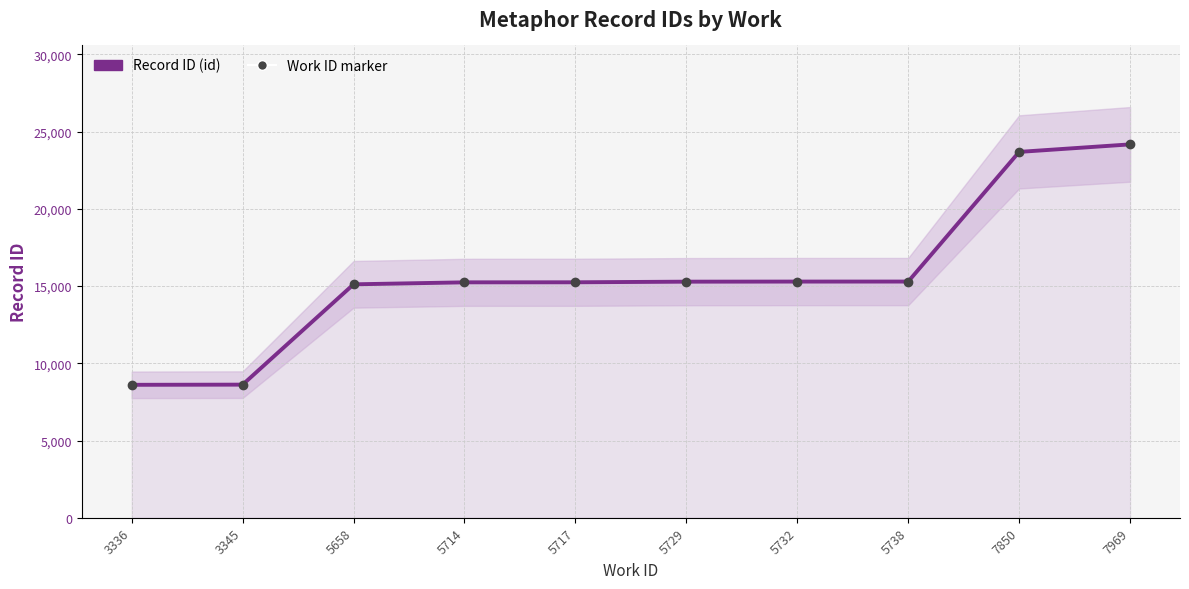

True or false: Work ID marker has a value of 23689 at 7850.

True